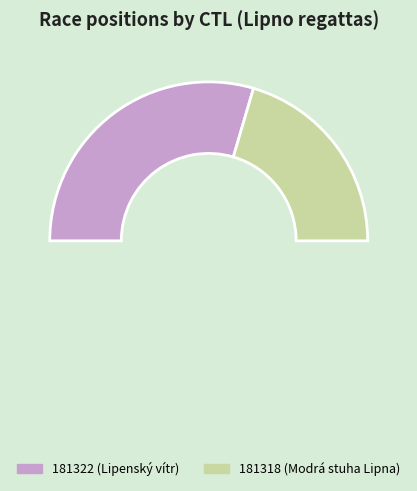

Is it true that 181322 is 59% of the pie?

True